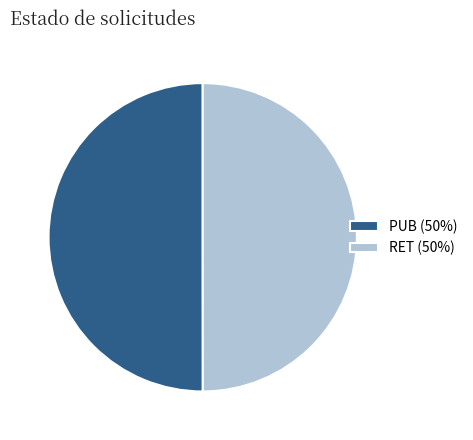

Do RET (50%) and PUB (50%) together represent more than half of the pie?

Yes